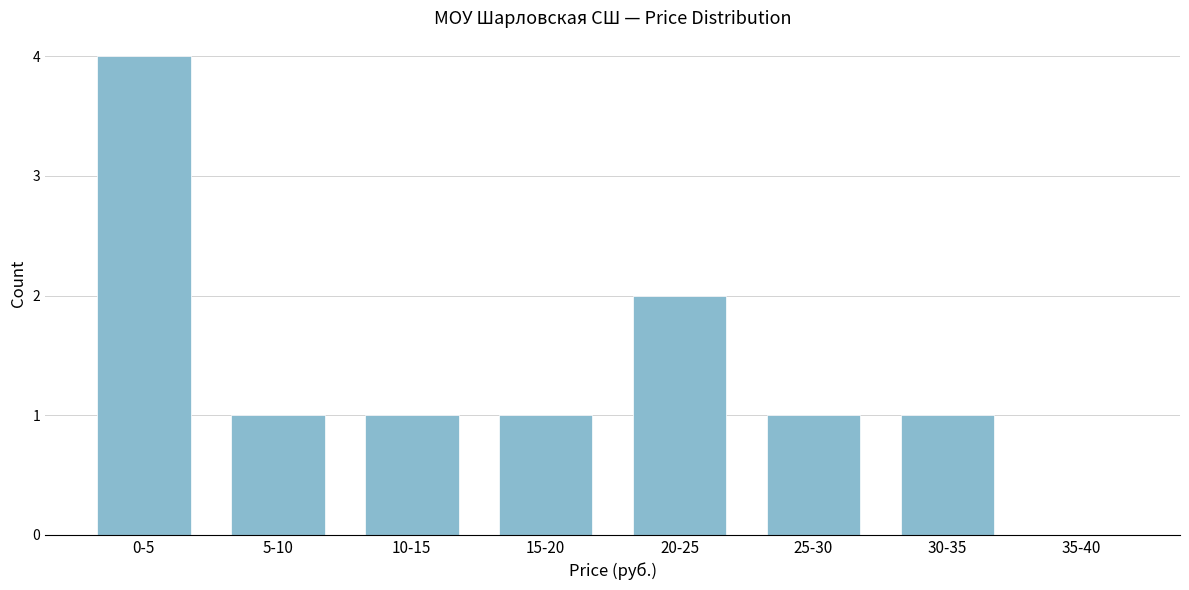

Reading left to right, list all the values displayed in this chart.

0-5=4	5-10=1	10-15=1	15-20=1	20-25=2	25-30=1	30-35=1	35-40=0